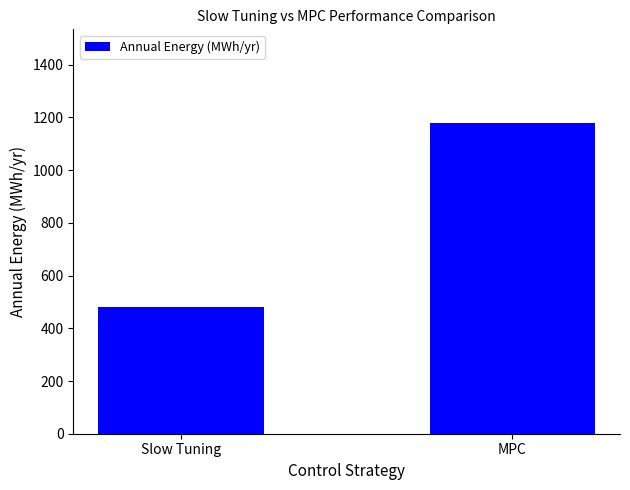

Are the bars horizontal?

No